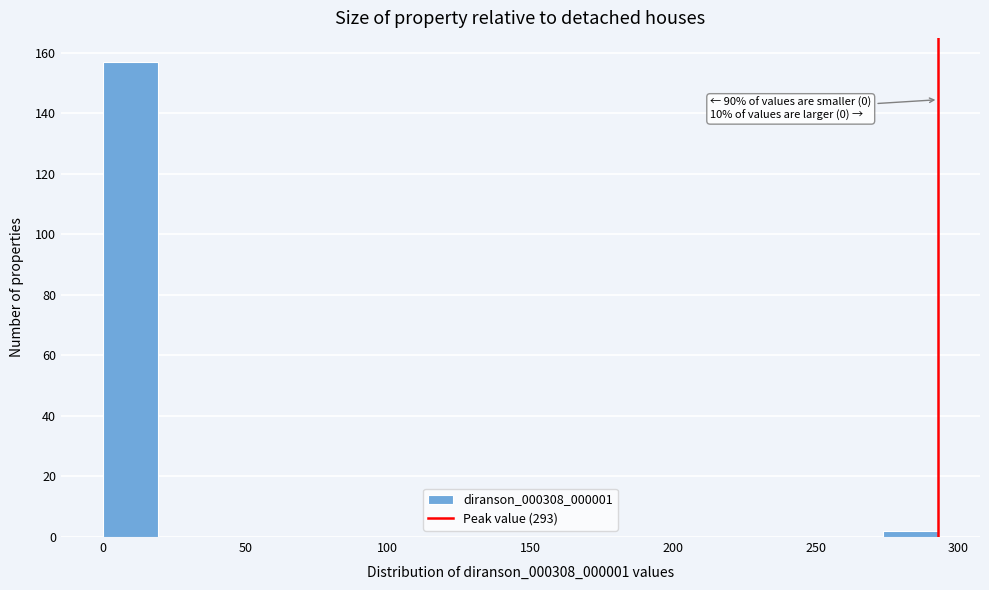

Around what value on the x-axis is the tallest bar? Give the approximate position of its centre, as read against the axis.

10